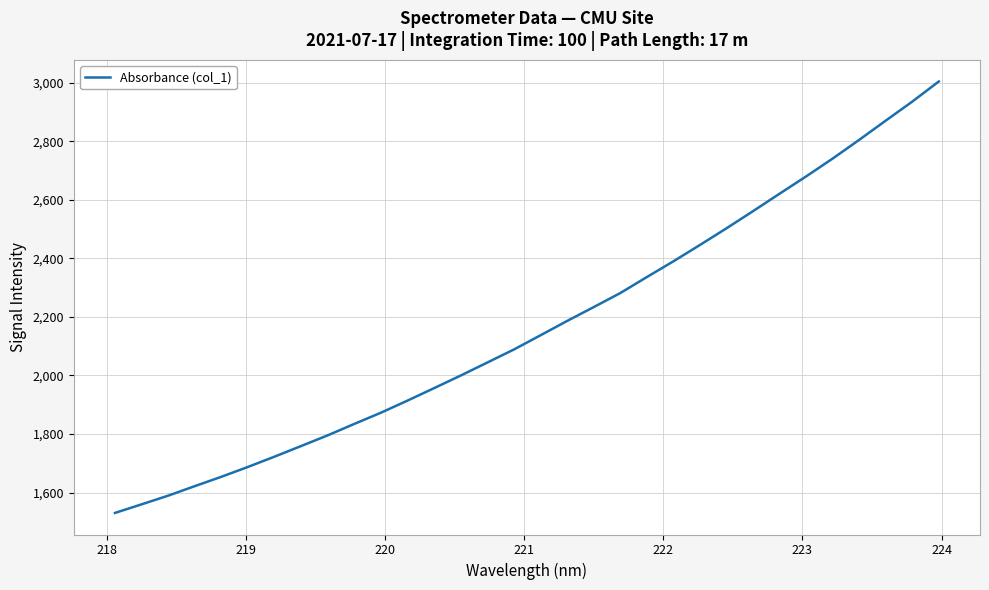

What is the smallest value displayed?

1530.5